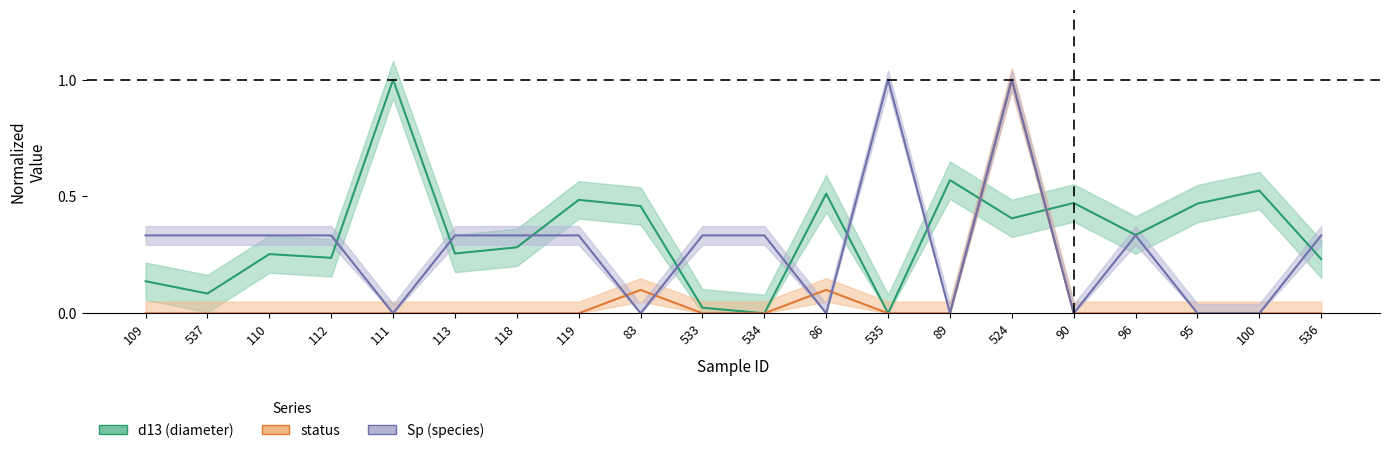

What position from the right is 524?

6